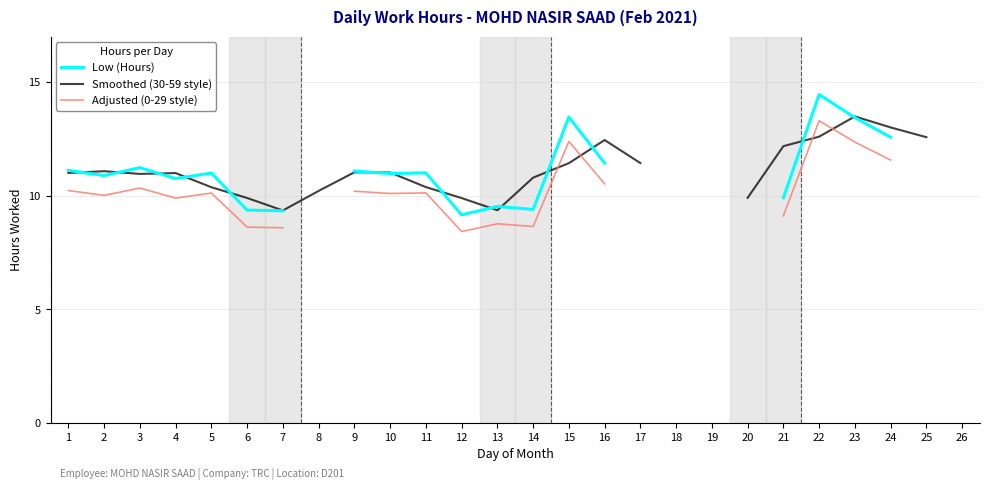

List the series in order of their peak value, highest first.

Low (Hours), Smoothed (30-59 style), Adjusted (0-29 style)